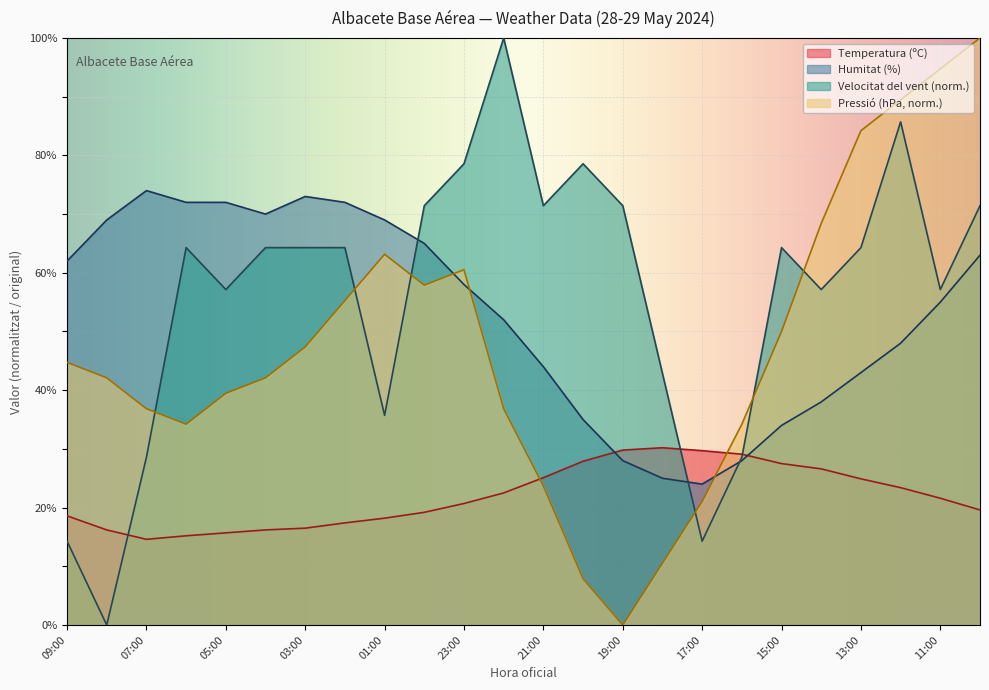

Is it true that Velocitat del vent (km/h) equals 14.3 at 17:00?

True